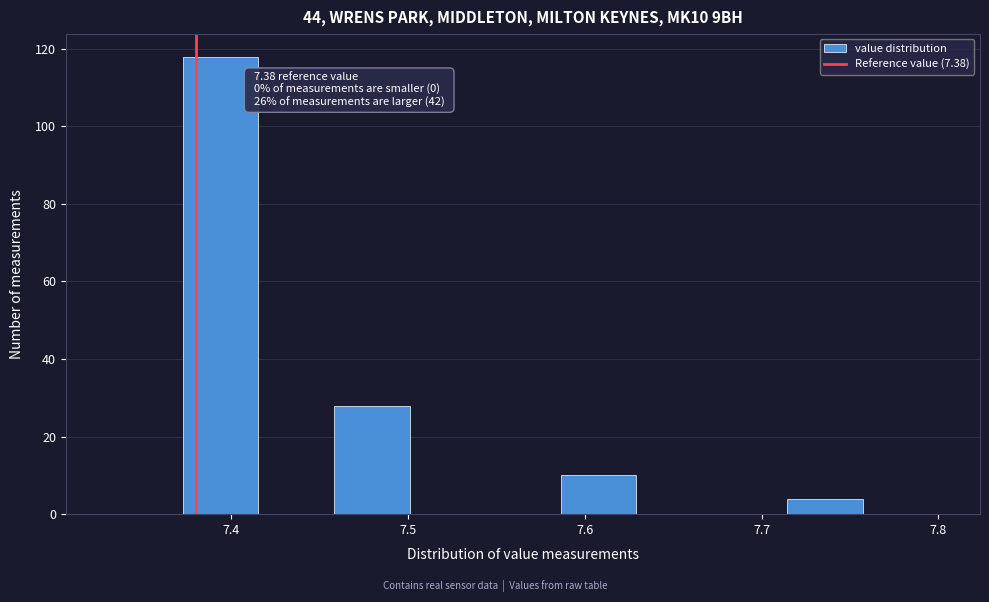

Which range on the x-axis has the tallest bar?

7.37 to 7.42